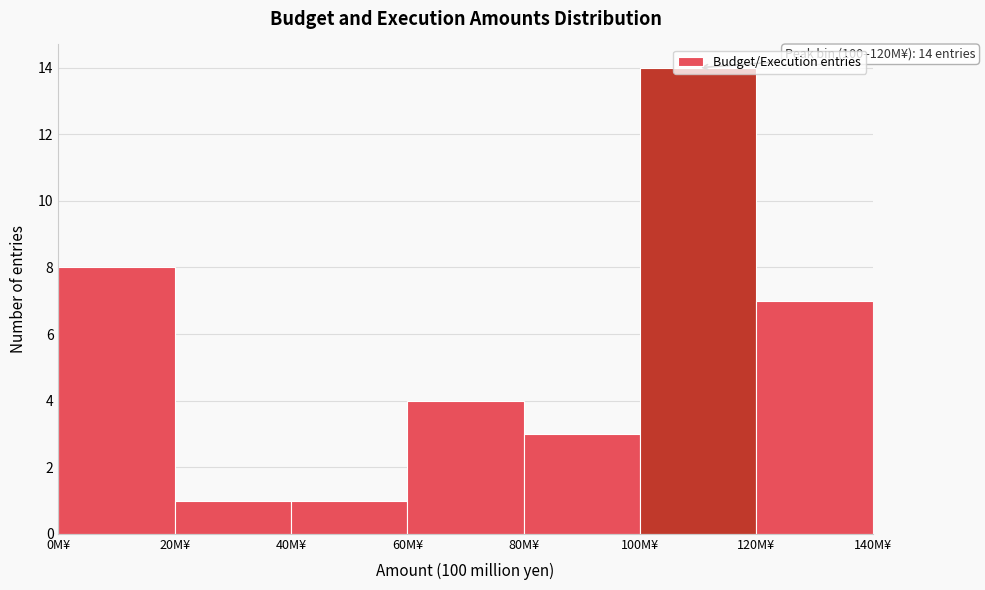

Over which range of the x-axis is the bar tallest?

100 to 120